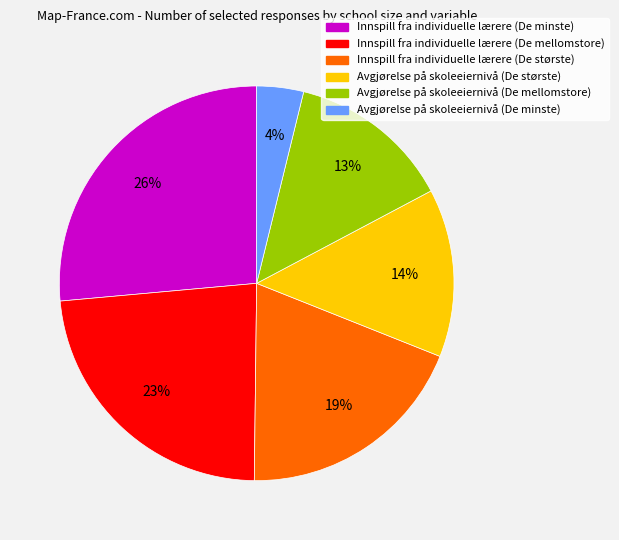

How many segments does this pie chart have?

6